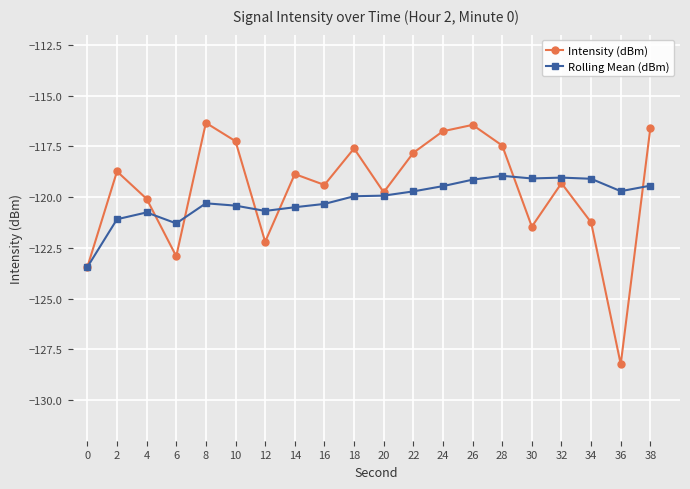

What is the value of the Rolling Mean (dBm) point at the 7th from the left?

-120.7